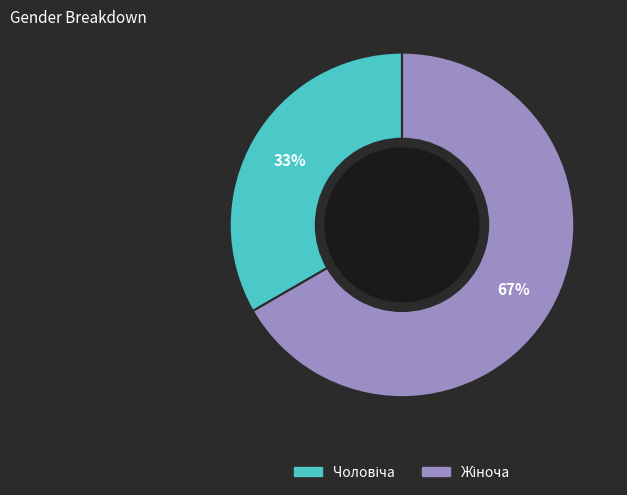

Is there any slice that represents more than half of the pie?

Yes